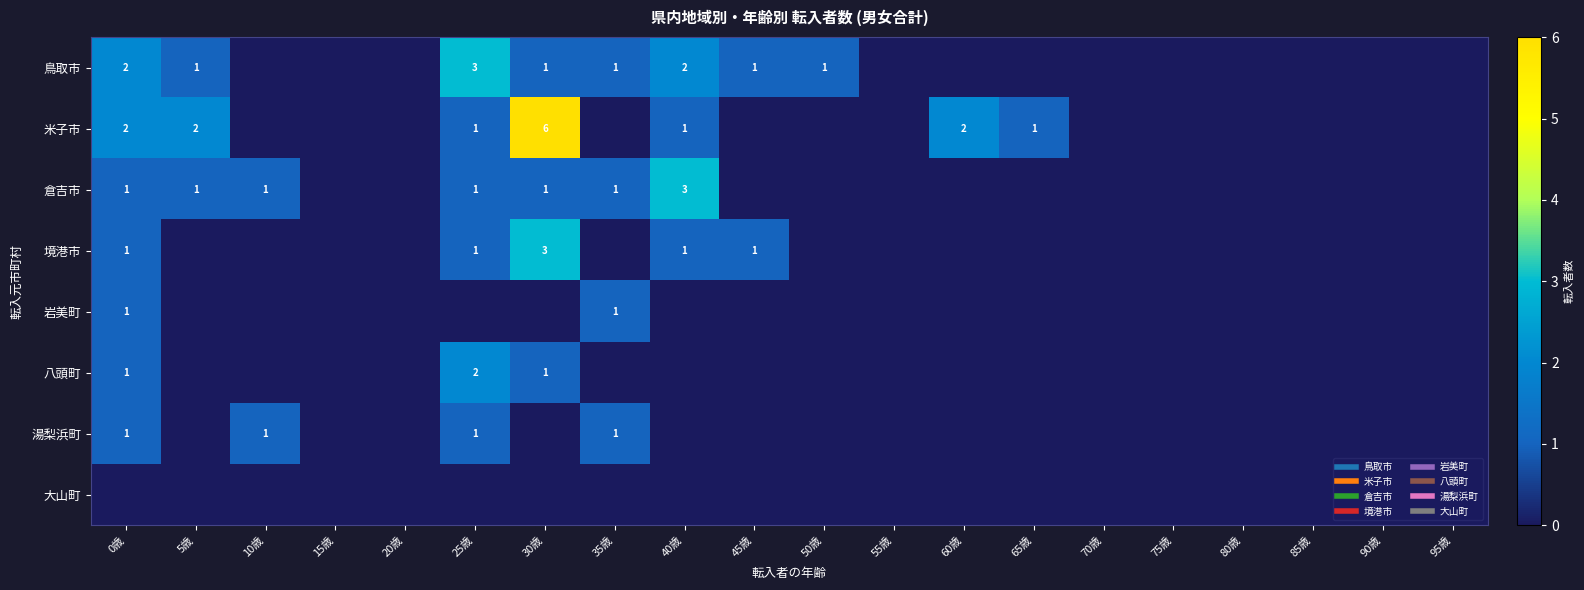

Which series changed the most between 5歳 and 40歳?

倉吉市